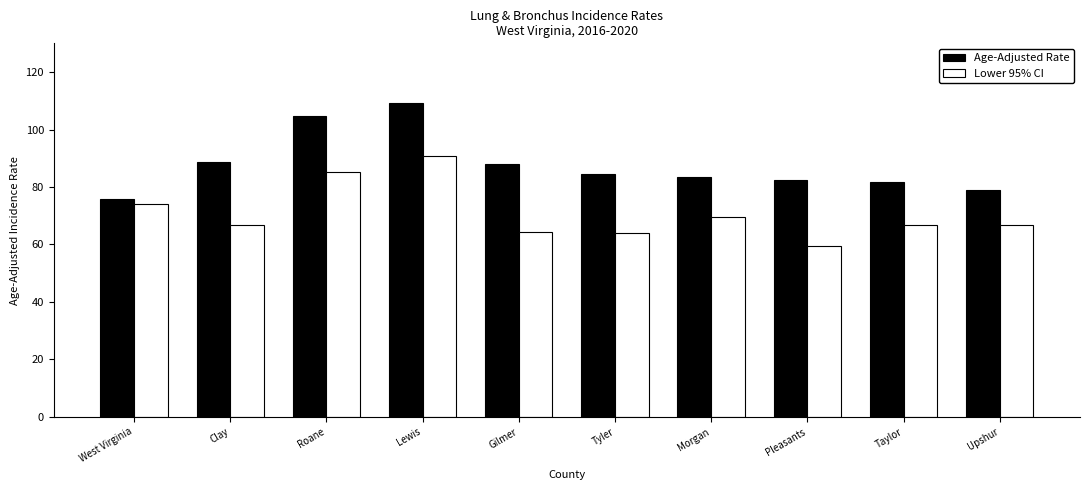

At how many categories does at least one series exceed 81?

8